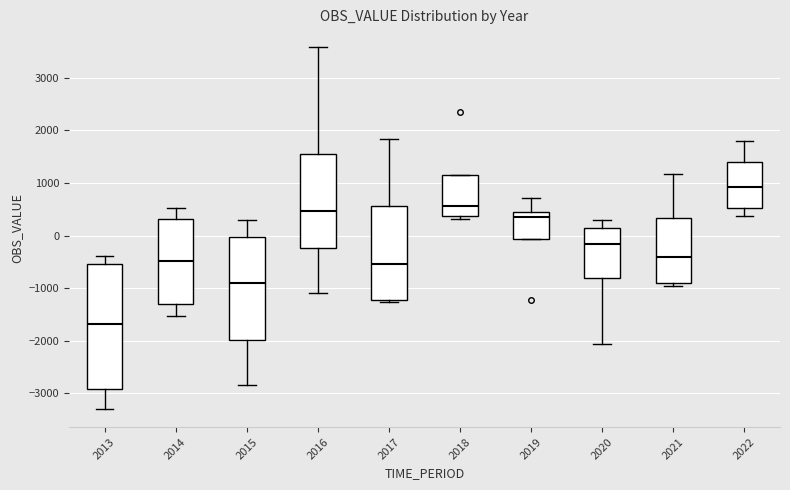

Reading left to right, read every box against the y-axis: the position of its median line, the range the box covers, and the ends of its whiskers. The values are not printed on the chart, so give them approximately, as read against the axis.

2013: median -1700, box -2900 to -500, whiskers -3300 to -400
2014: median -500, box -1300 to 300, whiskers -1500 to 500
2015: median -900, box -2000 to 0, whiskers -2800 to 300
2016: median 500, box -200 to 1600, whiskers -1100 to 3600
2017: median -500, box -1200 to 600, whiskers -1300 to 1800
2018: median 600, box 400 to 1100, whiskers 300 to 1100
2019: median 300, box -100 to 500, whiskers -100 to 700
2020: median -200, box -800 to 100, whiskers -2100 to 300
2021: median -400, box -900 to 300, whiskers -1000 to 1200
2022: median 900, box 500 to 1400, whiskers 400 to 1800